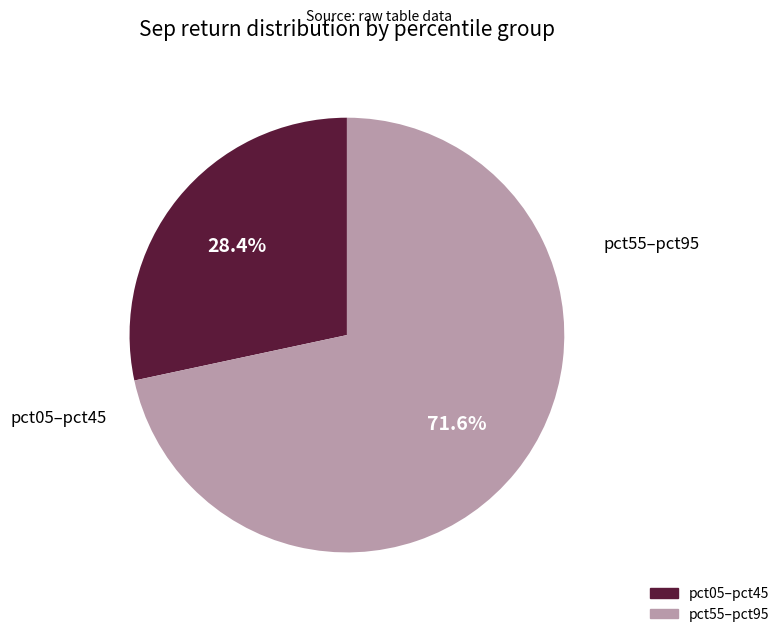

Is there a majority slice in this chart?

Yes